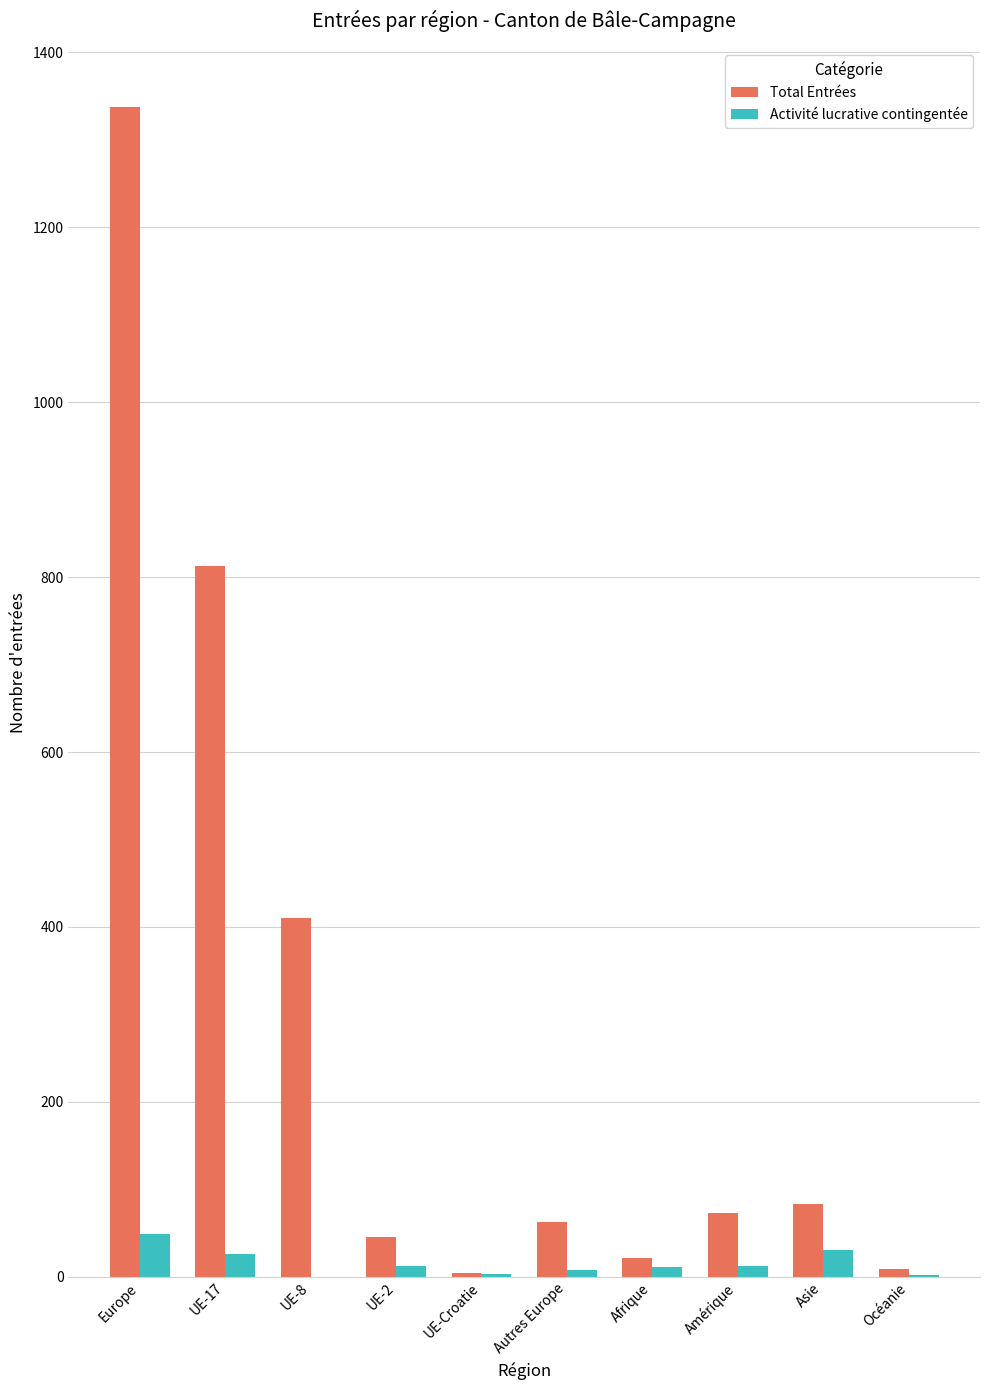

True or false: Total Entrées has a value of 63 at Autres Europe.

True